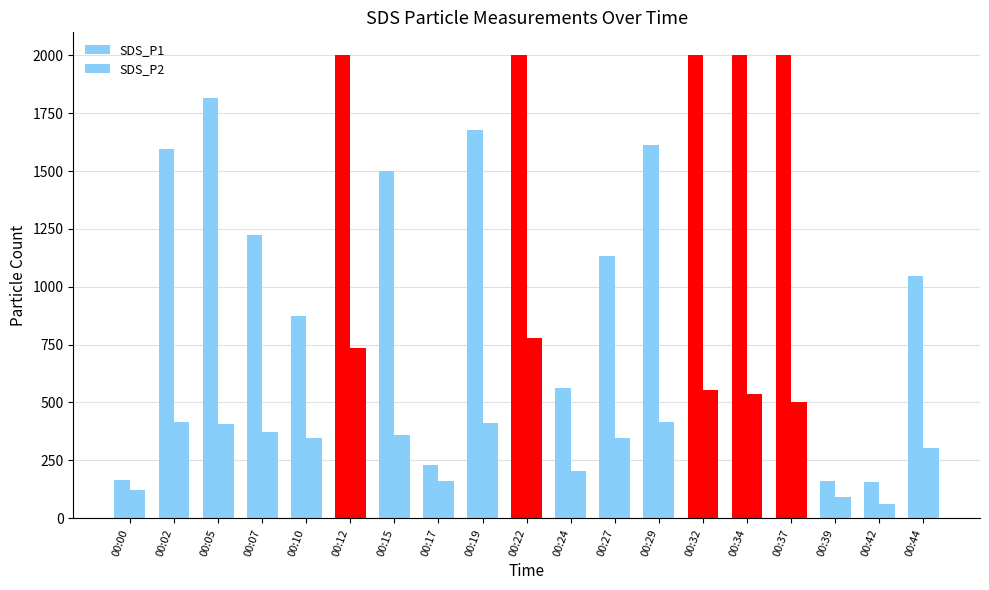

At which label does SDS_P1 reach its minimum?

00:42